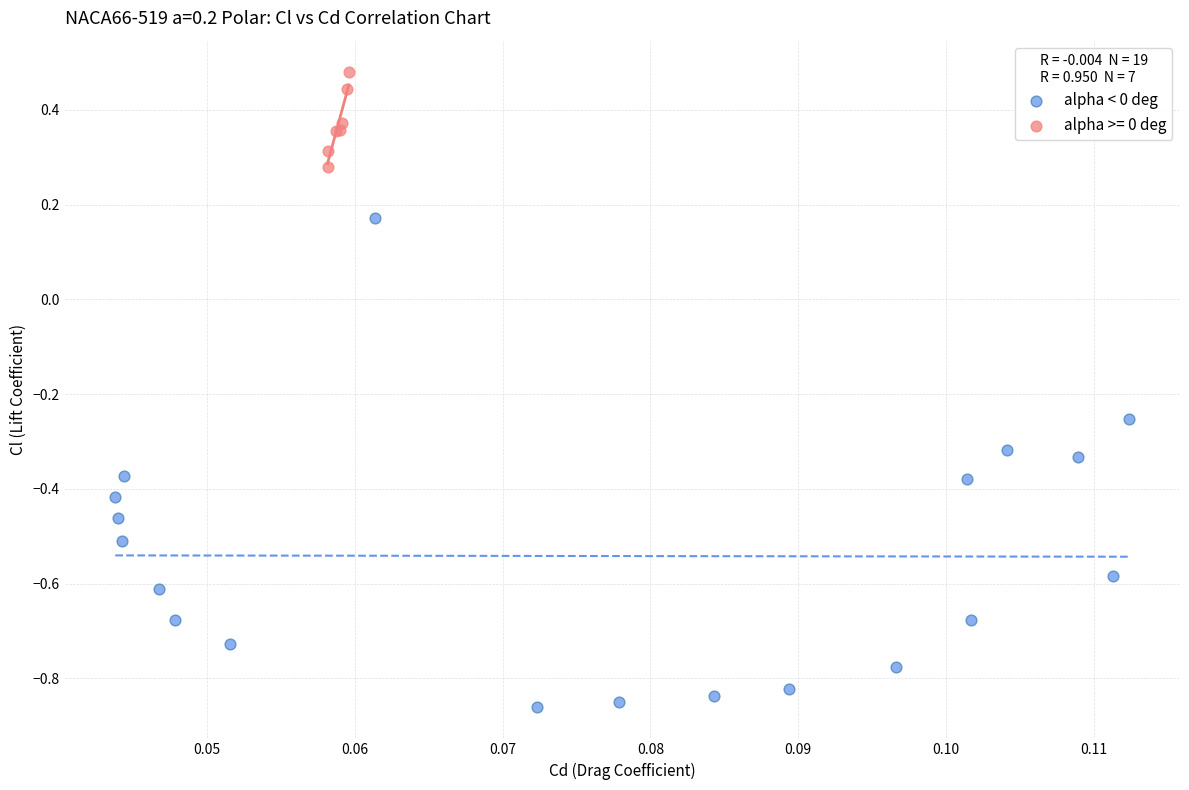

Which series has the widest spread of Y values?

alpha < 0 deg